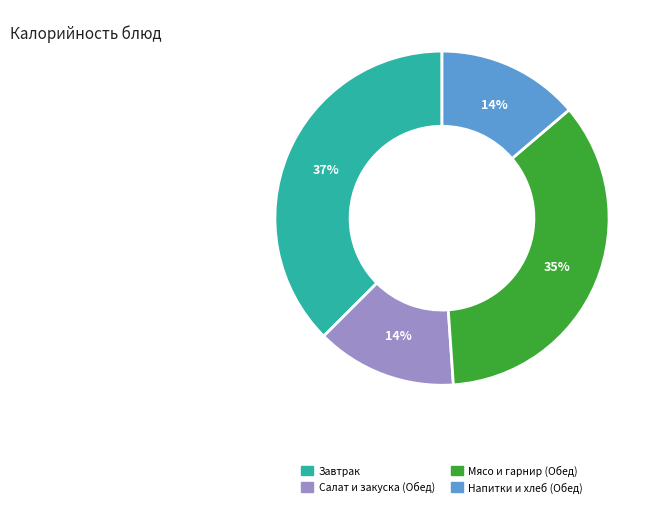

To the nearest percent, what is the average slice percentage?

25%